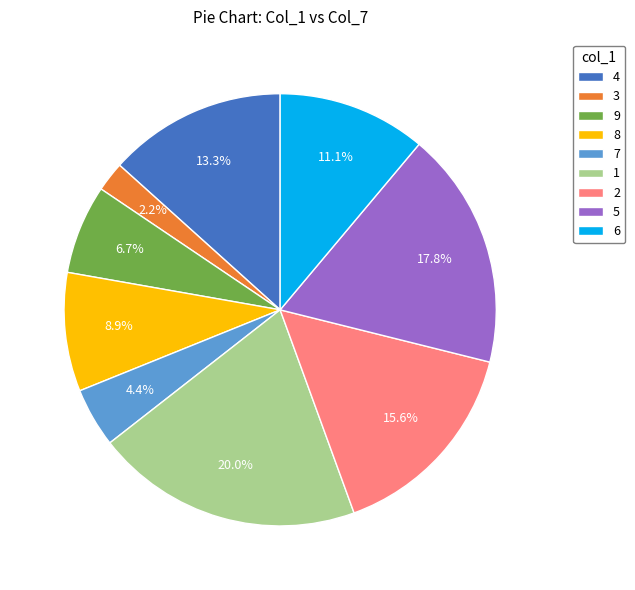

To the nearest percent, what is the combined percentage of 2 and 1?

36%